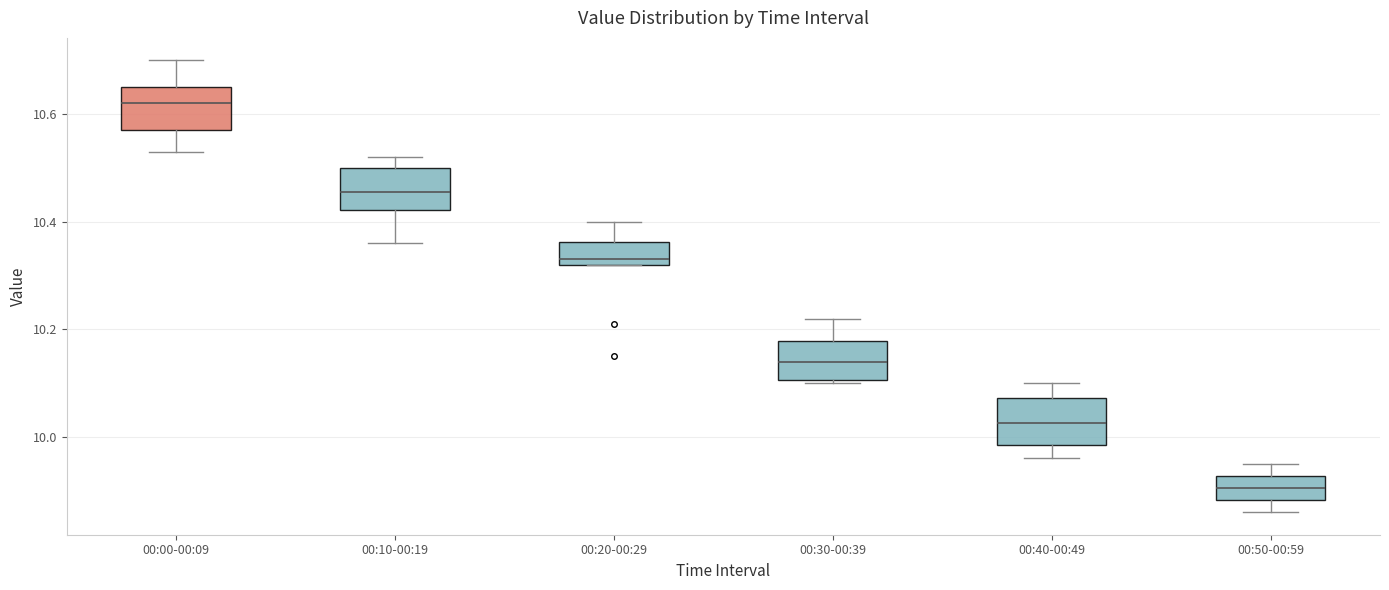

Where is the lower edge of the box for 00:00-00:09 on the y-axis? The values are not printed on the chart, so give them approximately, as read against the axis.

10.58